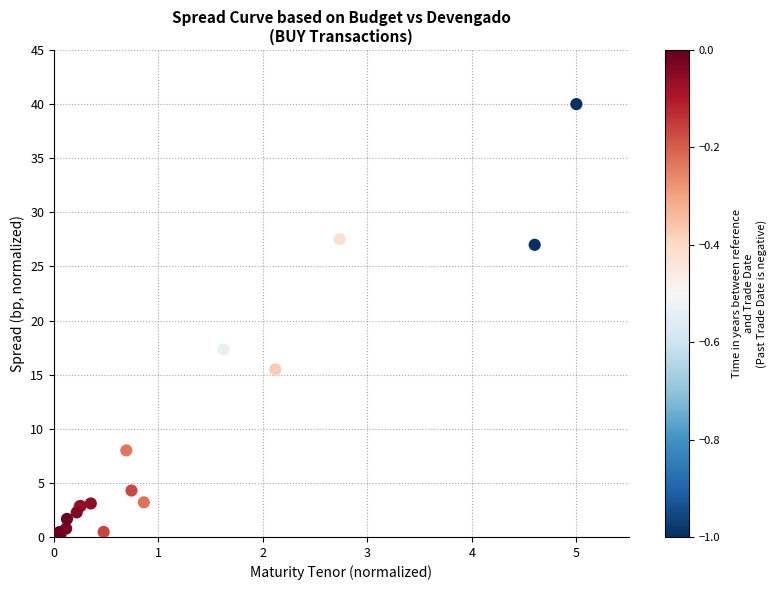

What Y value in the scatter plot is closest to 20?

17.3